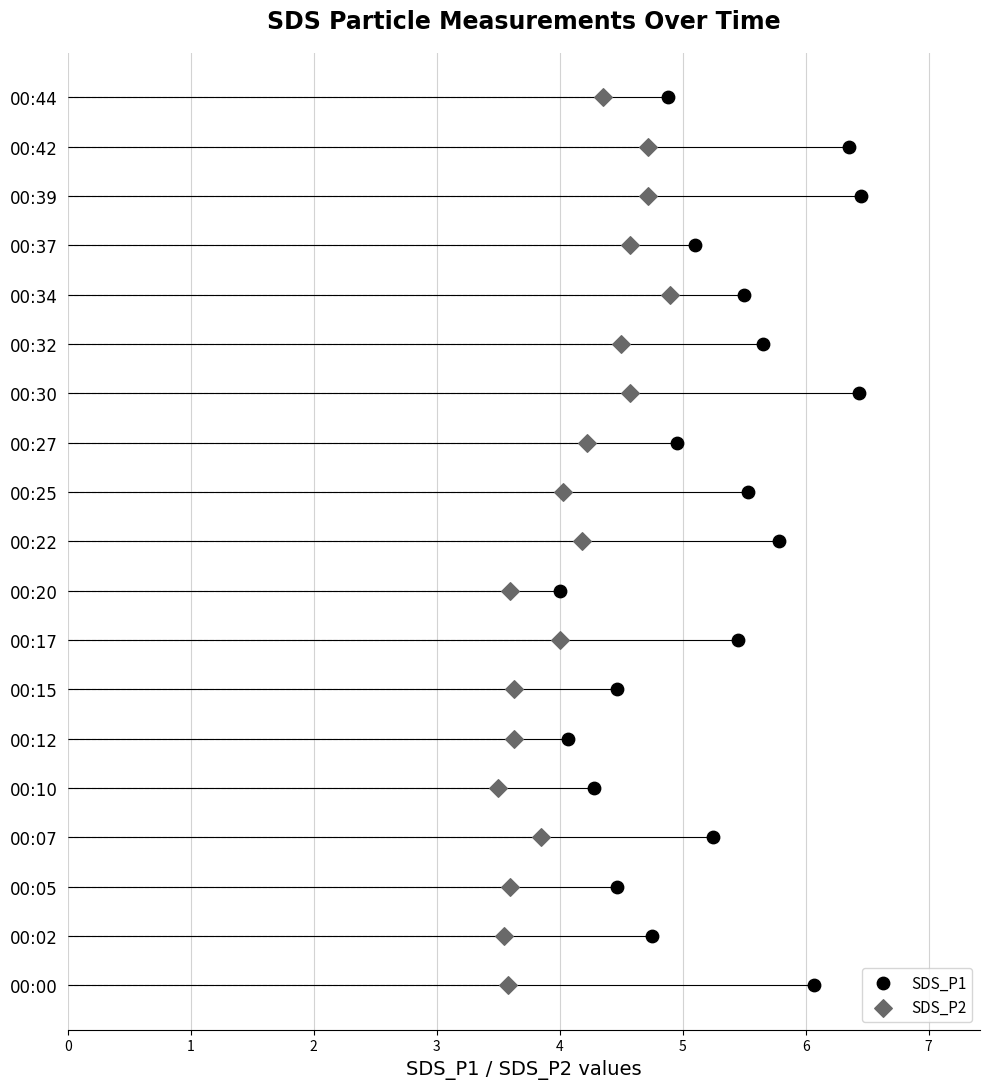

Which series has the widest spread of Y values?

SDS_P1